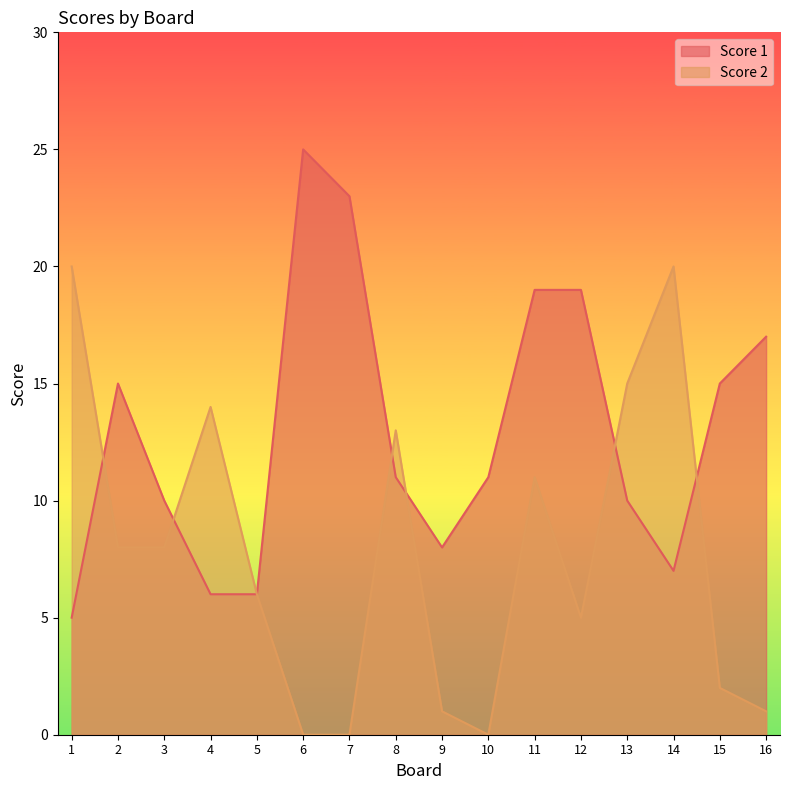

What is the sum of all Score 2 values?

124